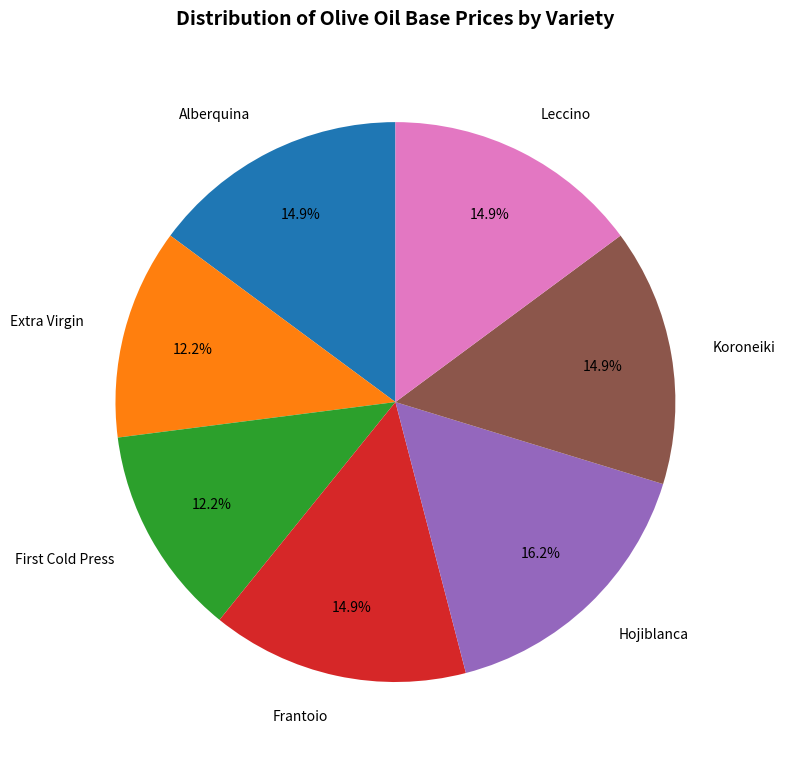

To the nearest percent, what is the difference between the Hojiblanca and Alberquina slice percentages?

1%